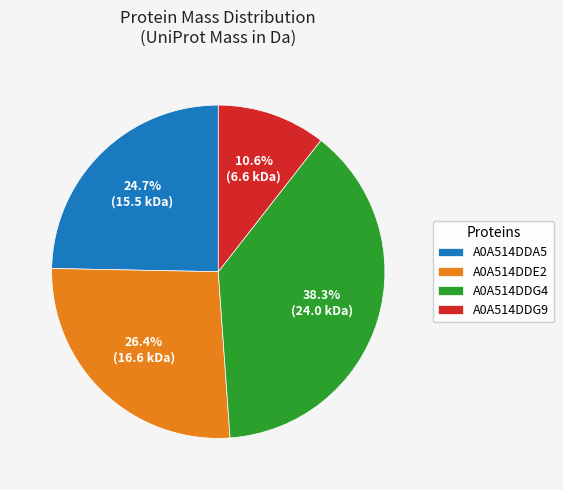

What portion of the pie excludes A0A514DDE2?

73.6%